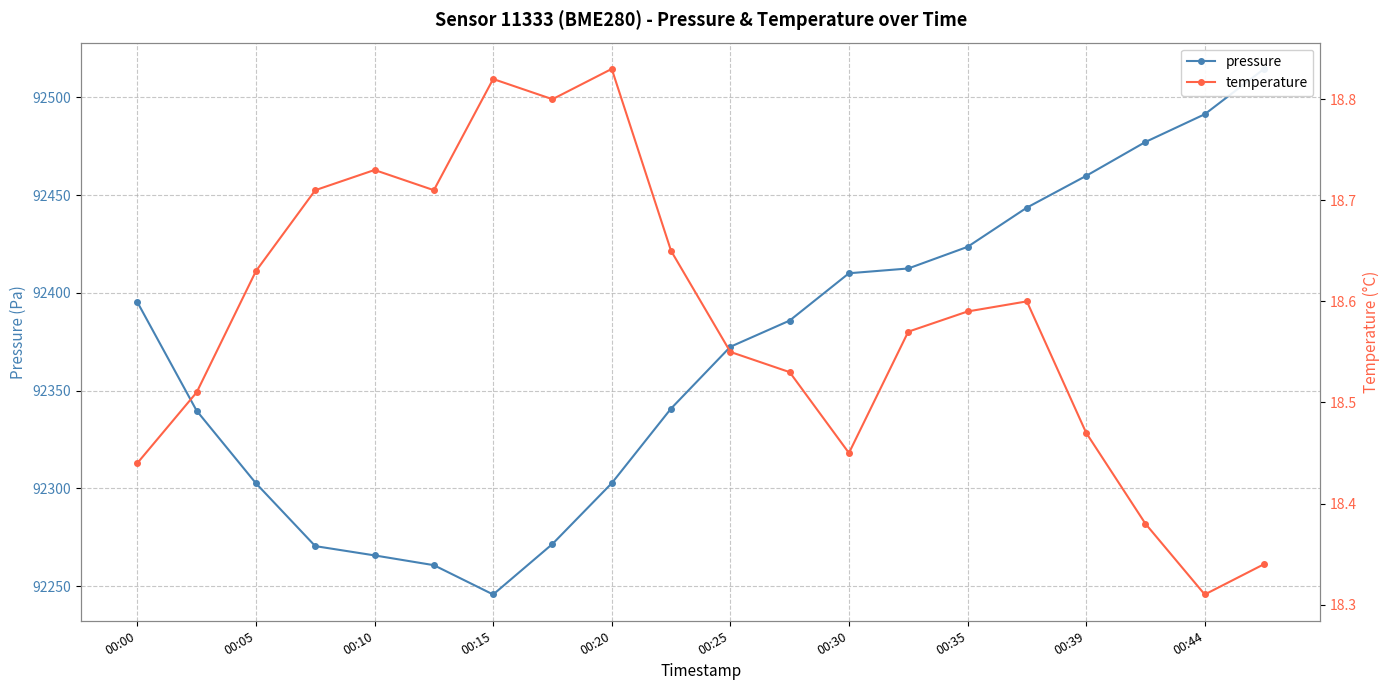

Which series changed the most between 00:20 and 13?

pressure